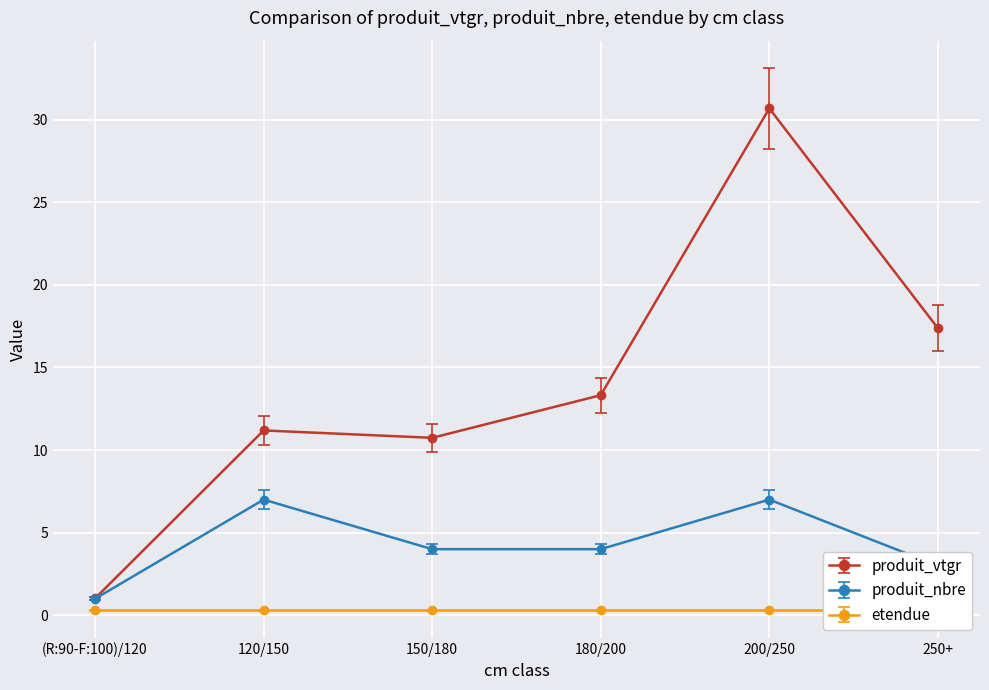

True or false: produit_vtgr and produit_nbre intersect in this chart.

True